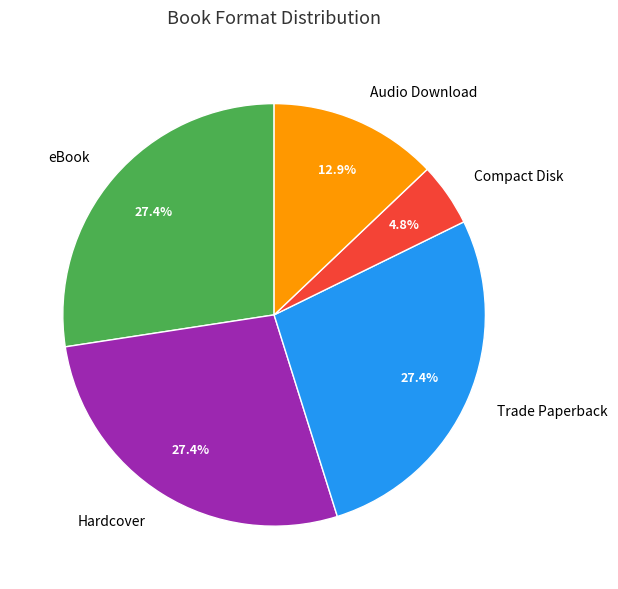

True or false: Trade Paperback accounts for 20% of the total.

False